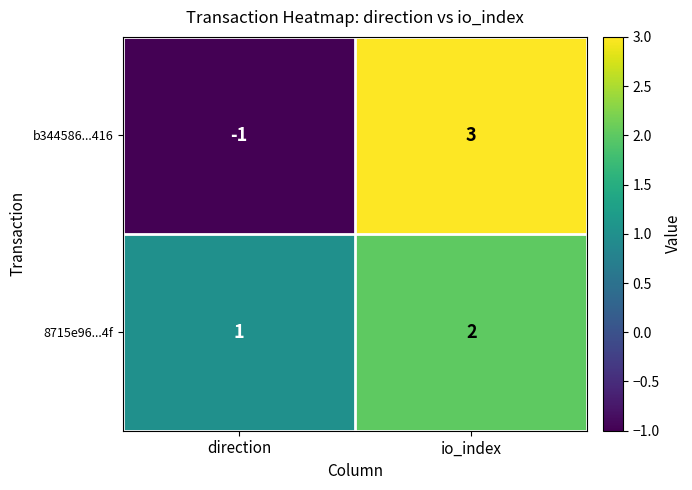

Which series has the largest range (max minus min)?

b344586...416